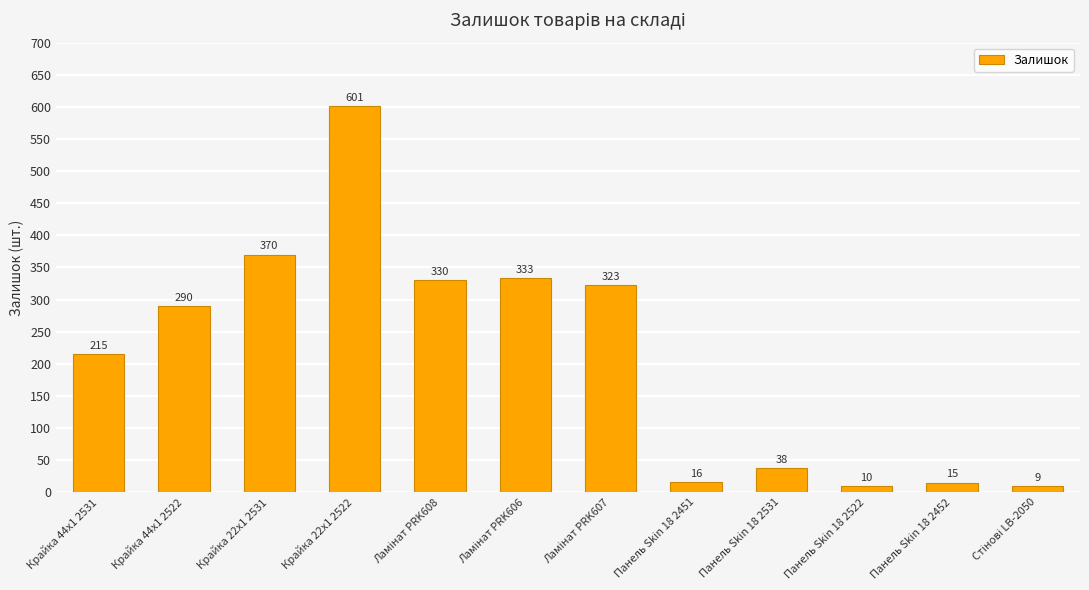

What is the label of the 3rd bar from the right?

Панель Skin 18 2522